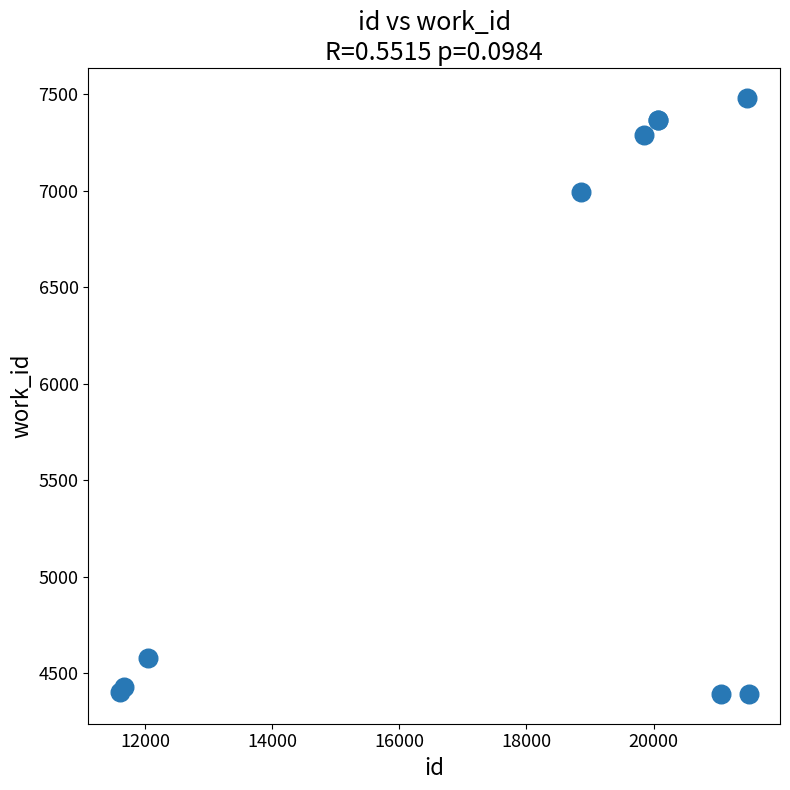

What Y value in the scatter plot is closest to 5937?

6992